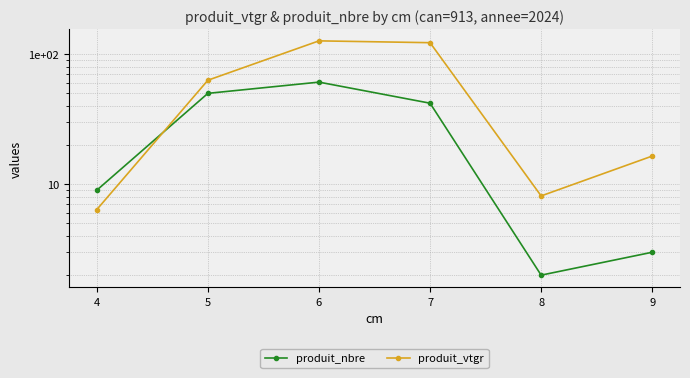

What is the maximum value shown in the chart?

126.7